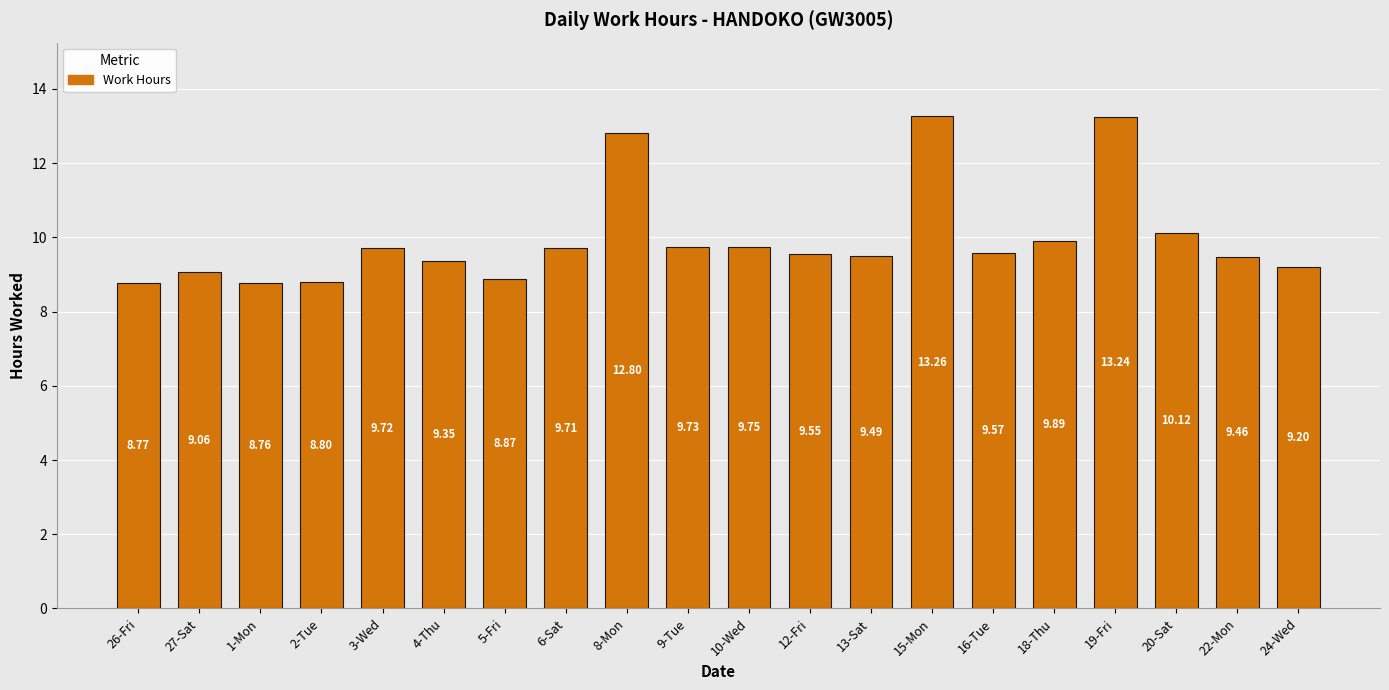

What is the value of the 19th bar from the left?

9.5